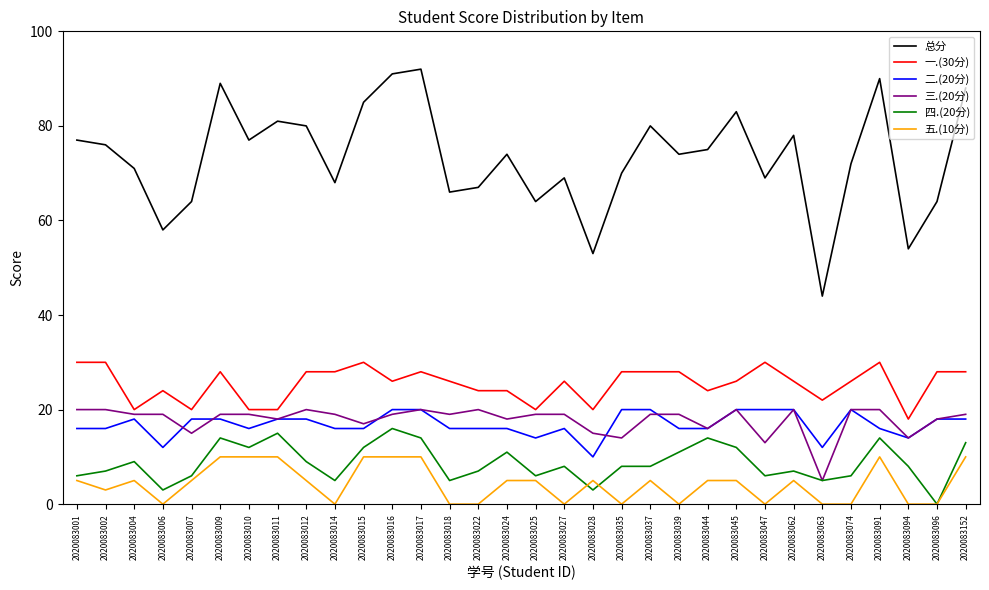

Which series has the widest spread of values?

总分